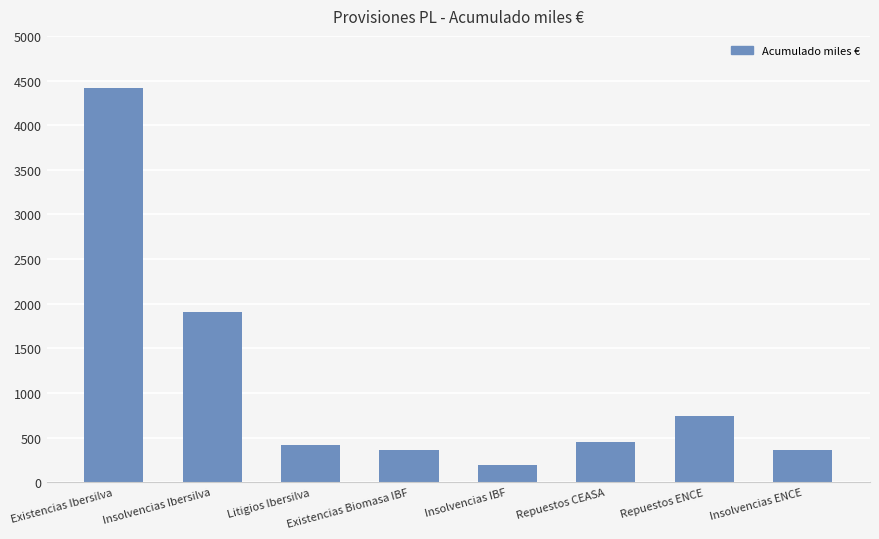

What is the difference between the maximum and minimum values?

4216